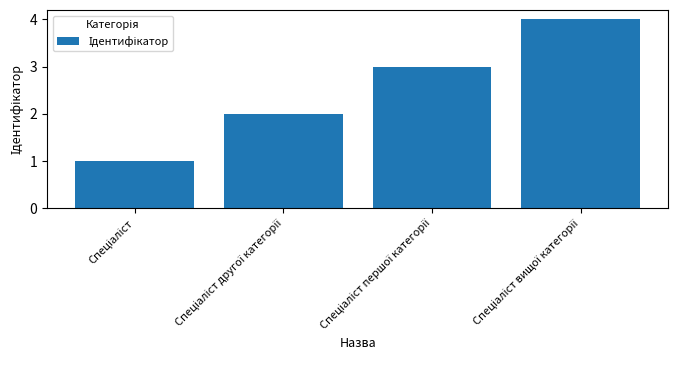

What is the maximum value shown in the chart?

4